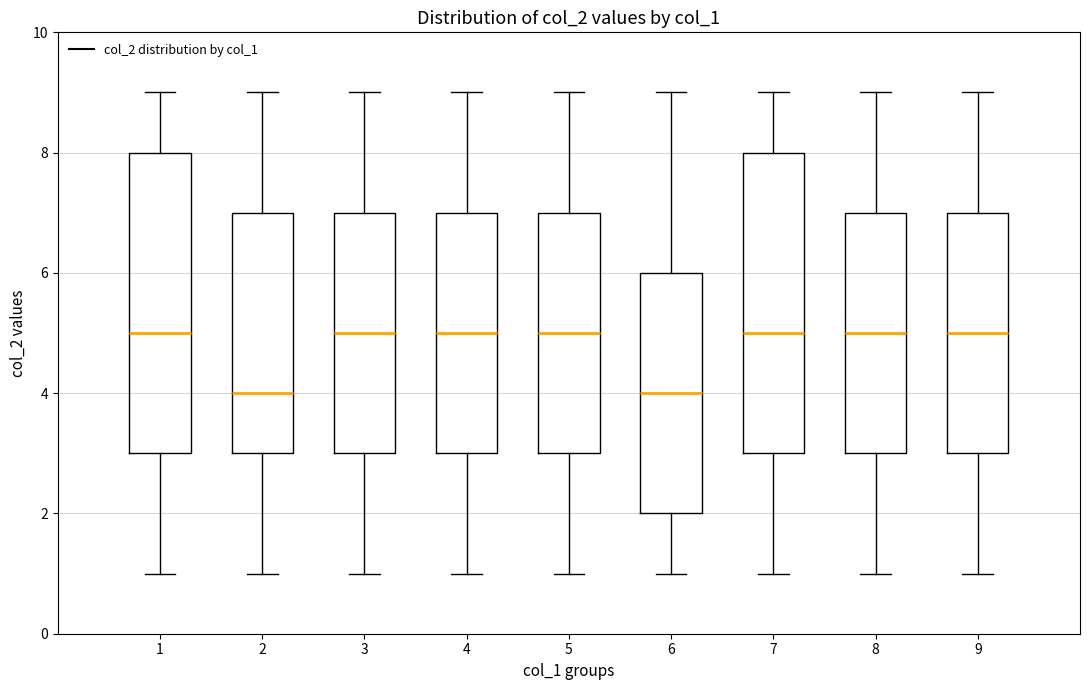

Reading left to right, read every box against the y-axis: the position of its median line, the range the box covers, and the ends of its whiskers. The values are not printed on the chart, so give them approximately, as read against the axis.

1: median 5, box 3 to 8, whiskers 1 to 9
2: median 4, box 3 to 7, whiskers 1 to 9
3: median 5, box 3 to 7, whiskers 1 to 9
4: median 5, box 3 to 7, whiskers 1 to 9
5: median 5, box 3 to 7, whiskers 1 to 9
6: median 4, box 2 to 6, whiskers 1 to 9
7: median 5, box 3 to 8, whiskers 1 to 9
8: median 5, box 3 to 7, whiskers 1 to 9
9: median 5, box 3 to 7, whiskers 1 to 9